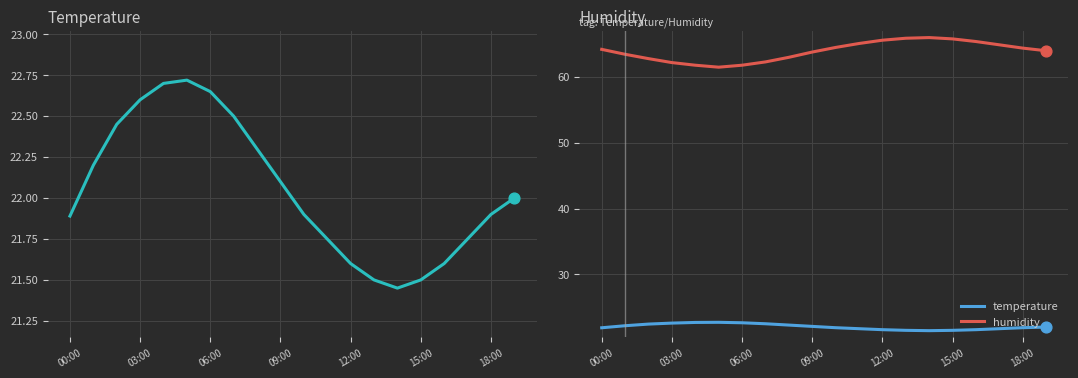

What are all the series names shown in the legend?

temperature, humidity